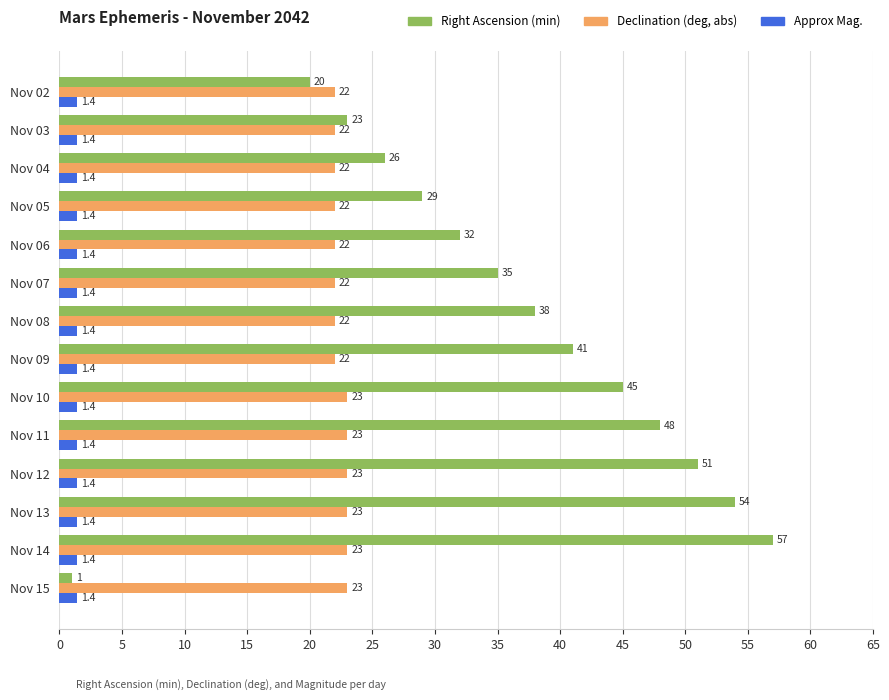

Which series has the largest range (max minus min)?

Right Ascension (min)